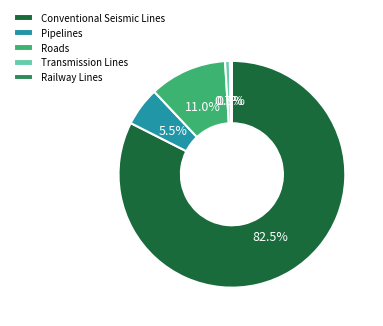

Count the number of slices in the pie.

5